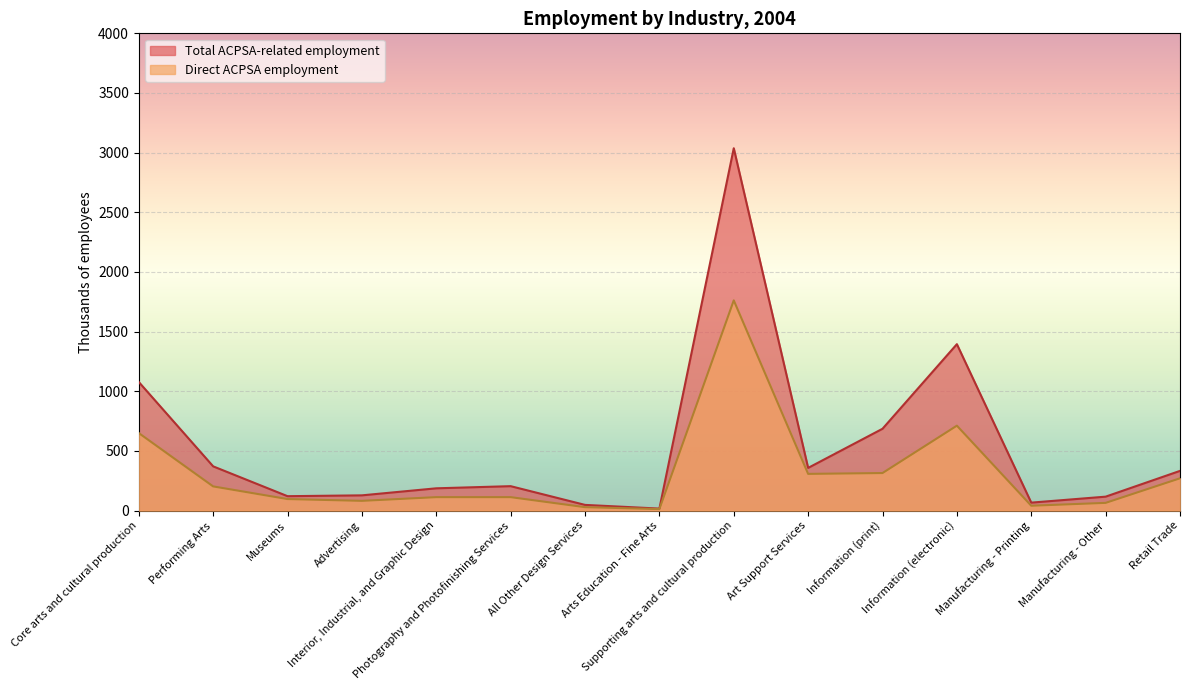

What is the label of the 11th point from the left?

Information (print)